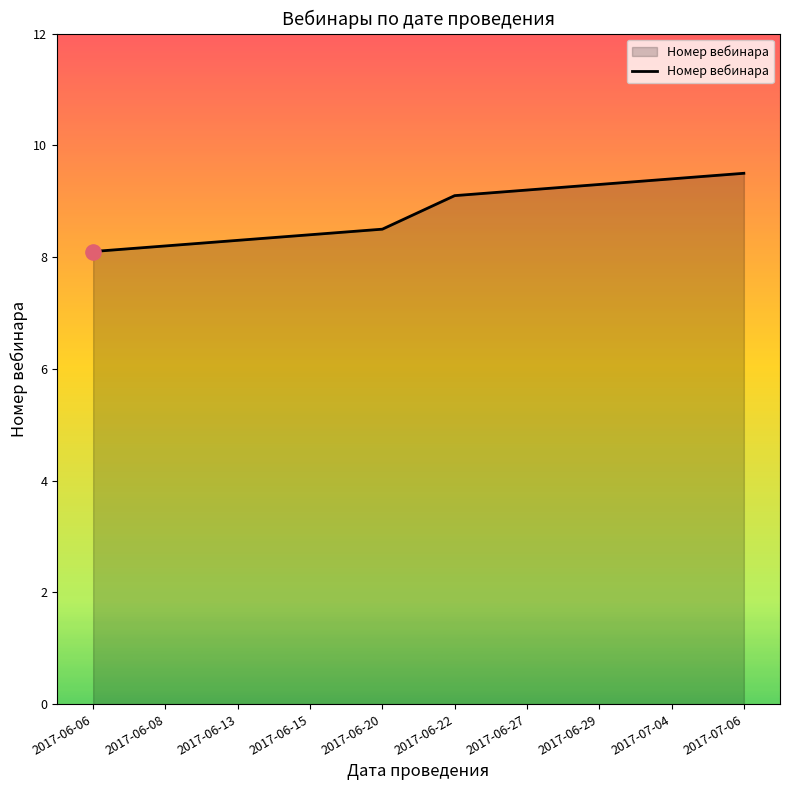

What is the change in value from 2017-06-13 to 2017-06-22?

+0.8